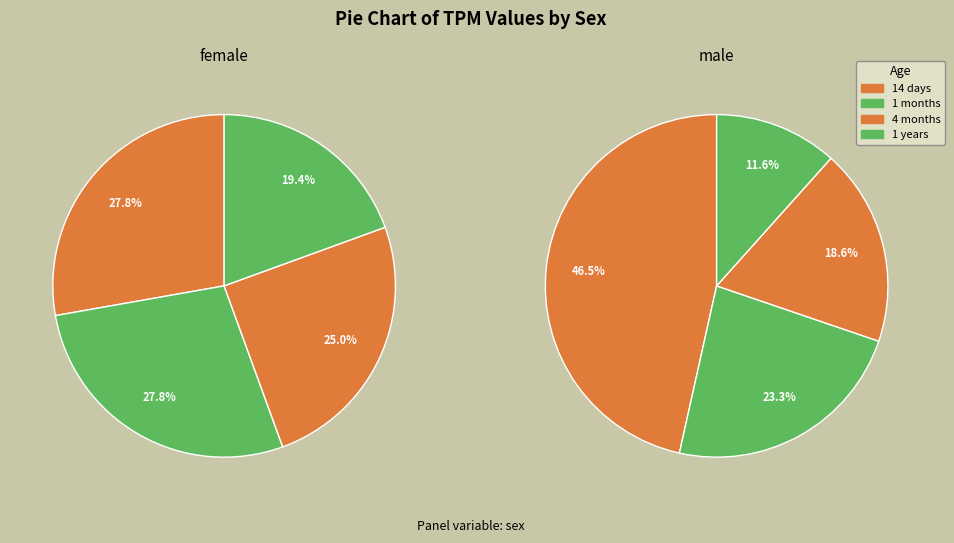

Rank the series at 3 from highest to lowest value.

female, male